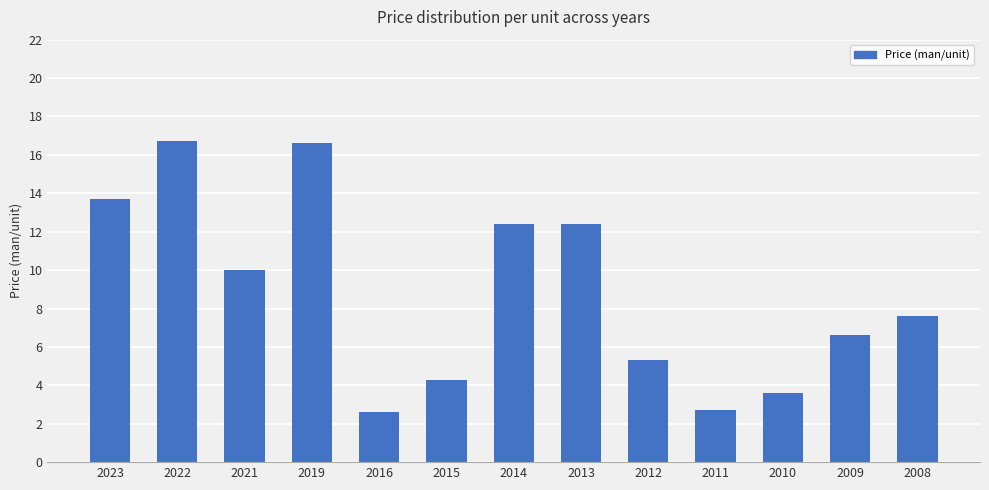

The chart shows a value of 12.4 at 2013. True or false?

True